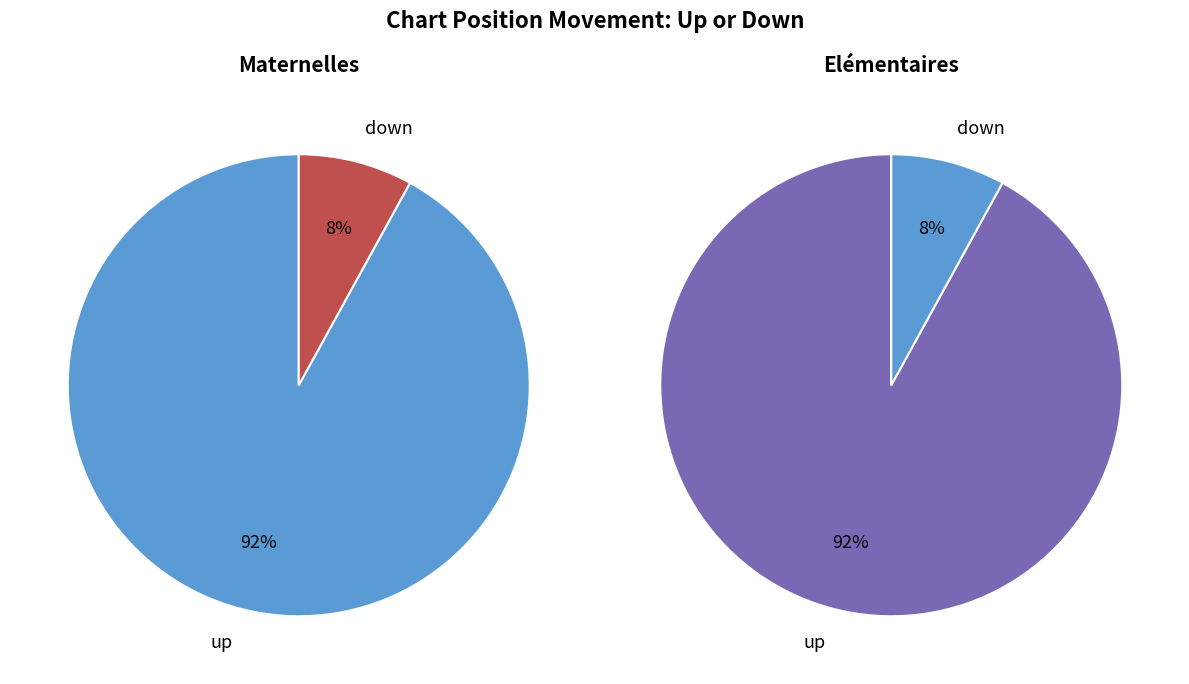

The down slice represents 8% of the pie. True or false?

True